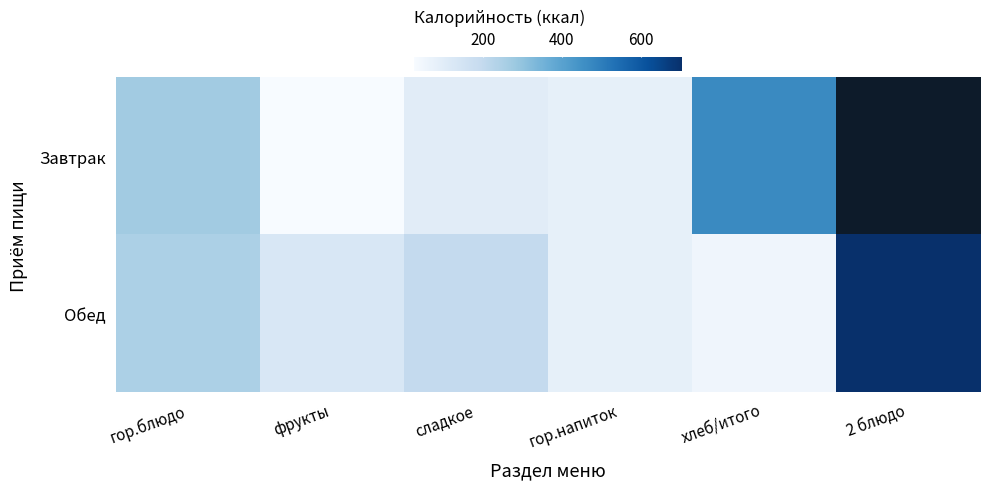

What is the lowest value of the Завтрак series?

22.7